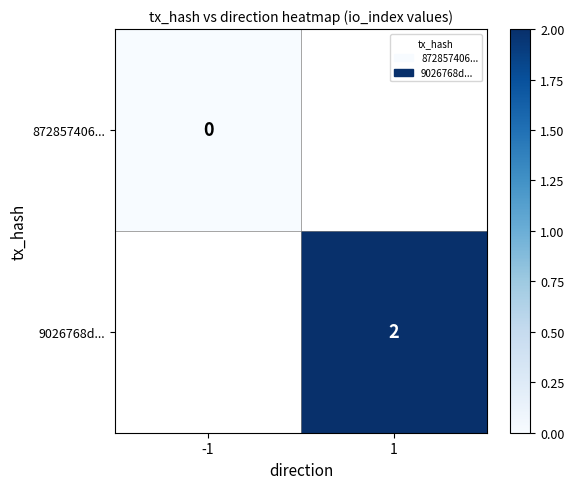

True or false: 9026768d... has a value of 4 at 1.

False